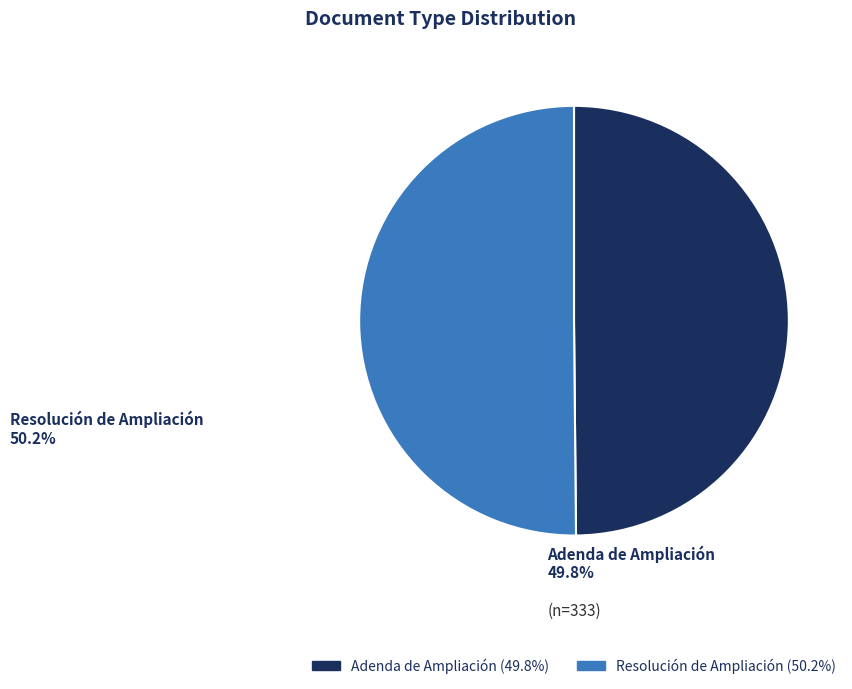

Approximately how many times larger is the value at Adenda de Ampliación compared to Resolución de Ampliación?

1.0